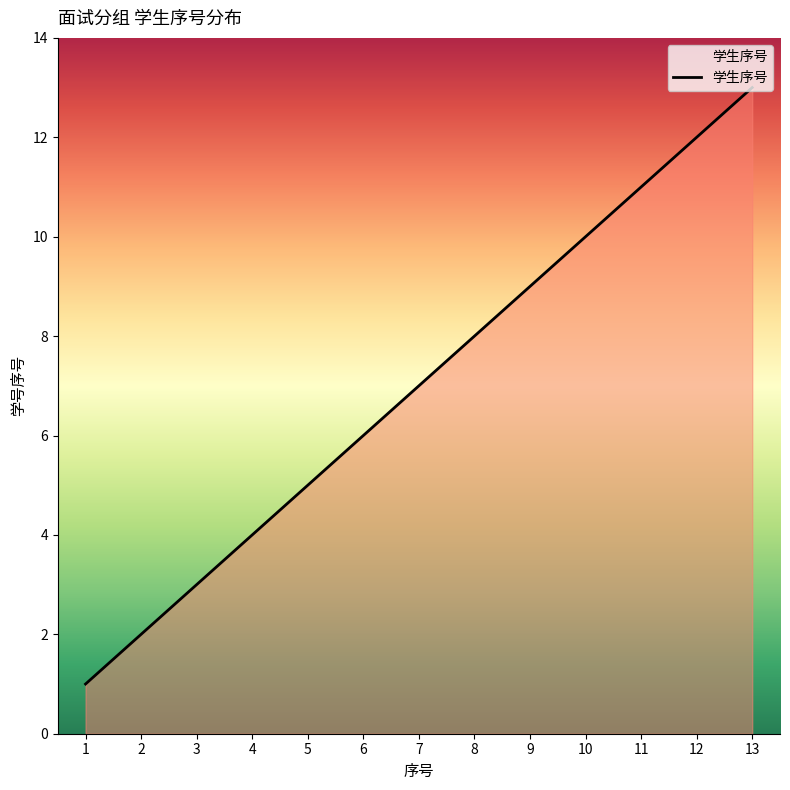

What is the maximum value shown in the chart?

13